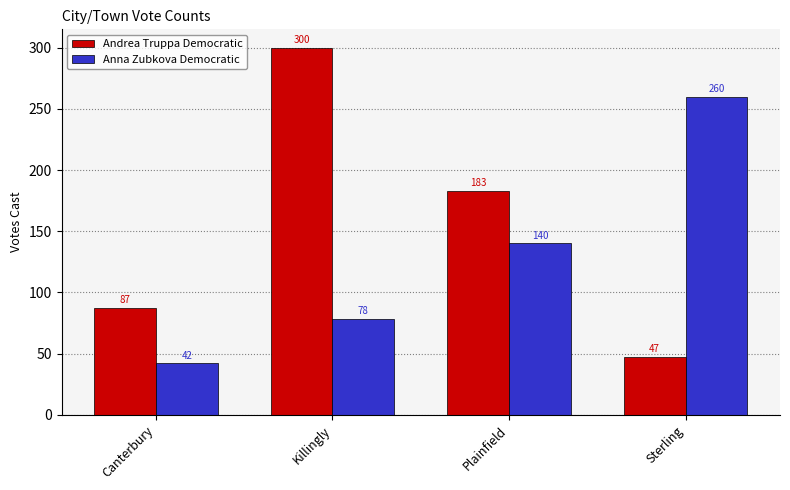

How many data points does each series have?

4